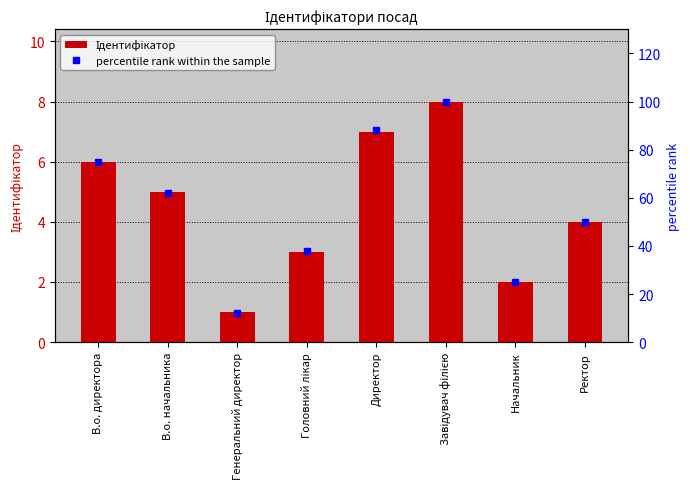

Reading right to left, list all the values displayed in this chart.

Ідентифікатор: Ректор=4	Начальник=2	Завідувач філією=8	Директор=7	Головний лікар=3	Генеральний директор=1	В.о. начальника=5	В.о. директора=6
percentile rank within the sample: Ректор=50	Начальник=25	Завідувач філією=100	Директор=88	Головний лікар=38	Генеральний директор=12	В.о. начальника=62	В.о. директора=75